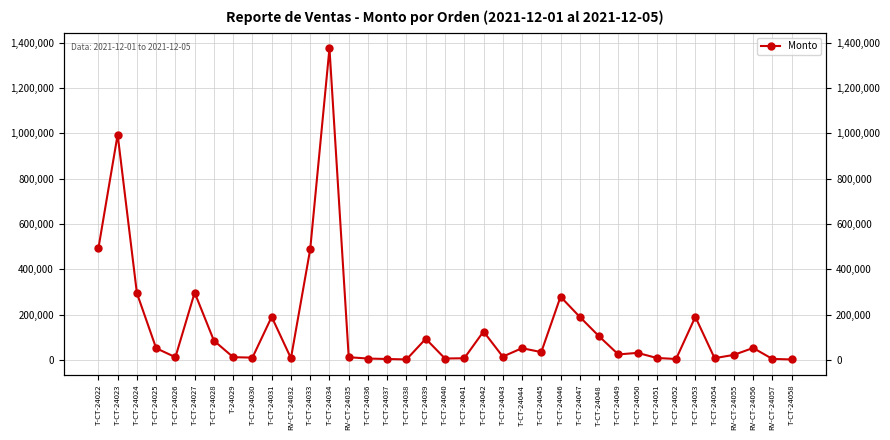

What is the sum of the values at T-CT-24036 and T-CT-24033?

494320